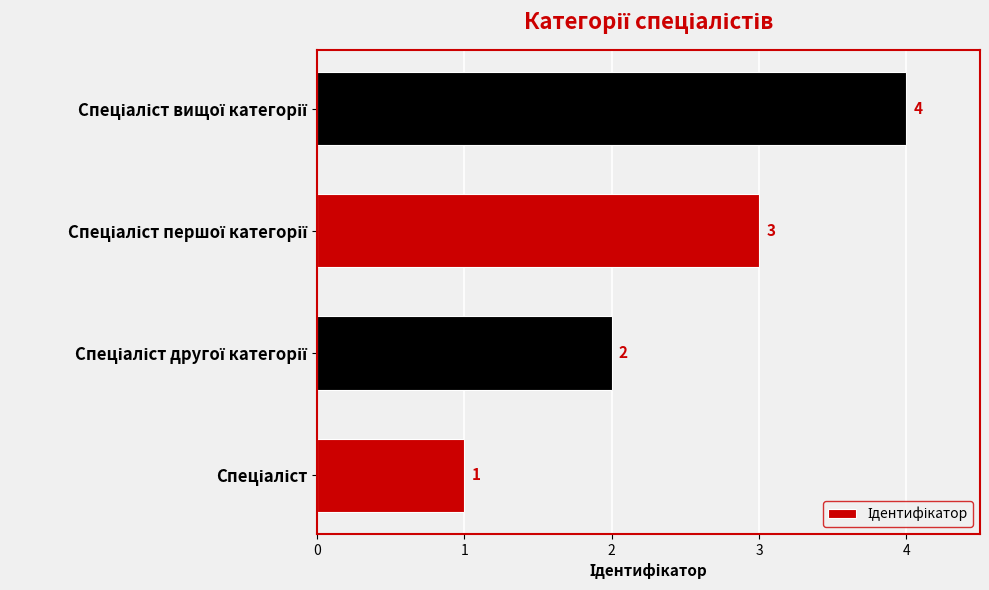

Does the chart contain any negative values?

No